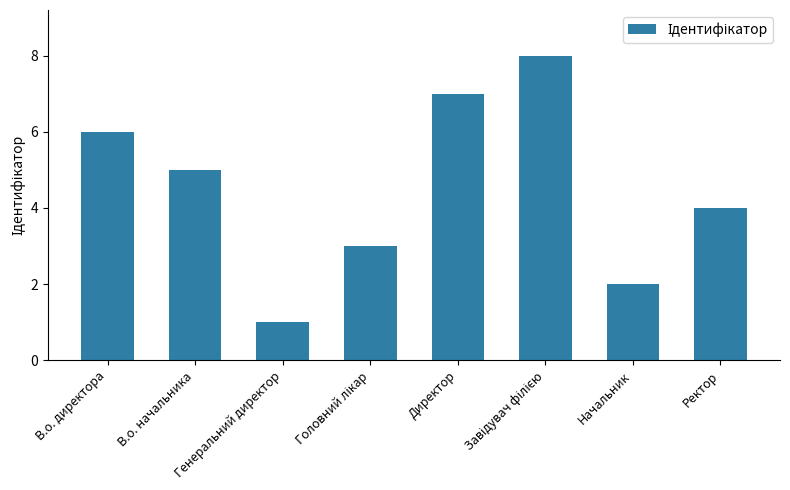

What is the label of the 7th bar from the right?

В.о. начальника